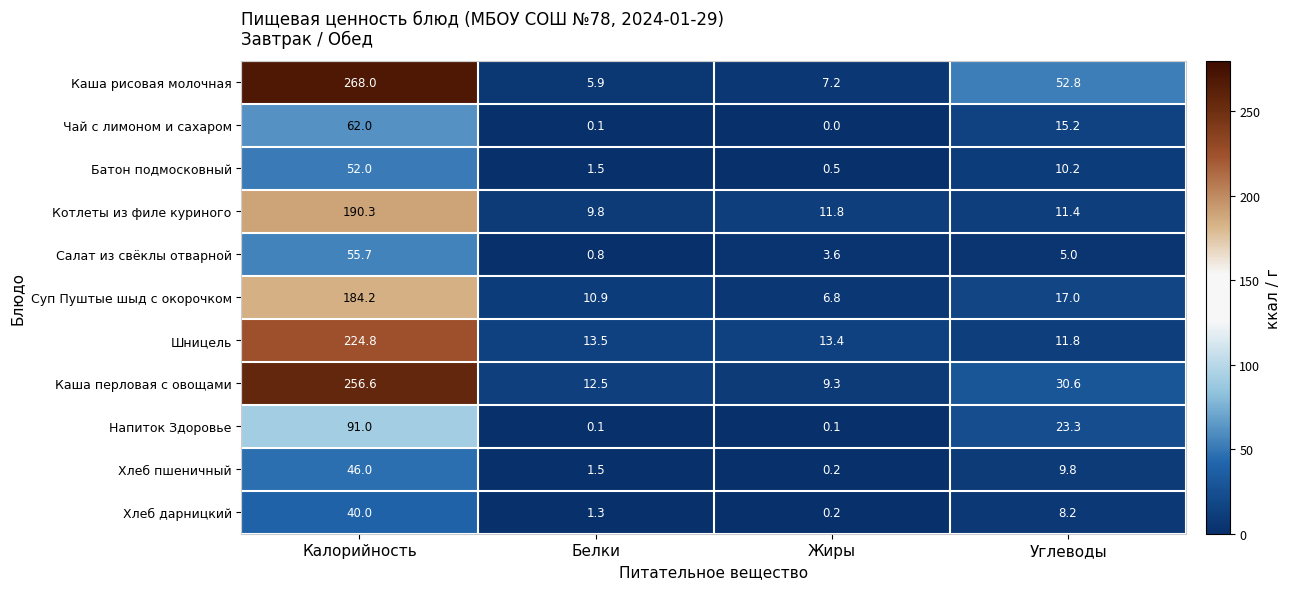

At which category does the chart reach its minimum across all series?

Жиры